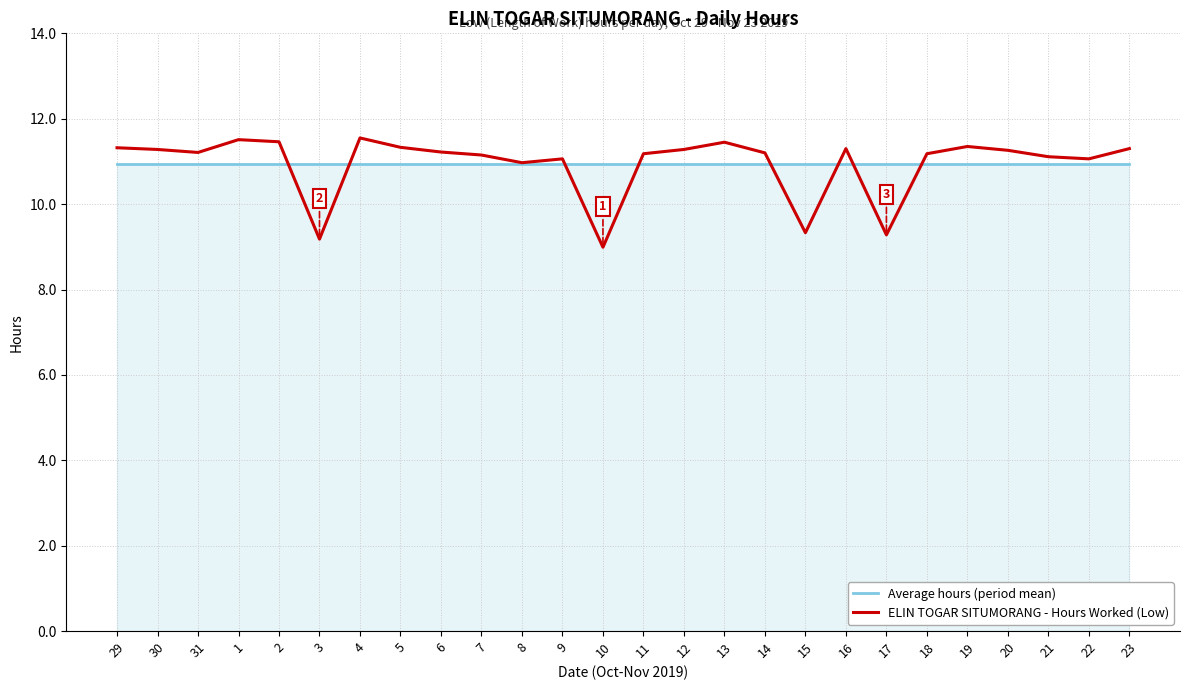

Is it true that Average hours (period mean) equals 18.0 at 15?

False